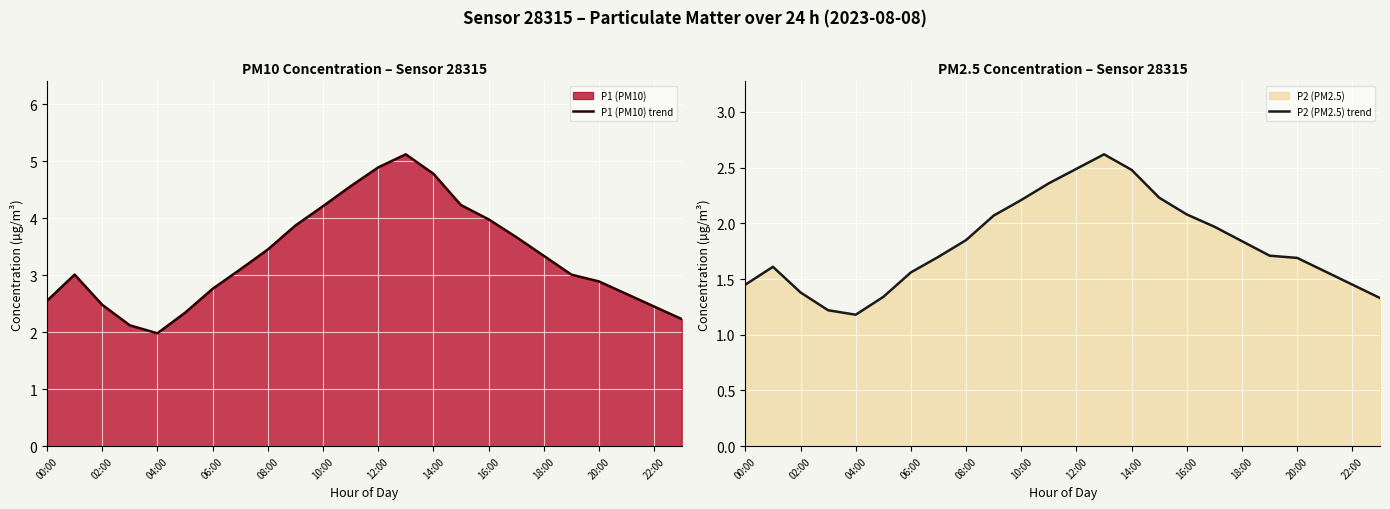

True or false: P1 (PM10) trend has a value of 1.5 at 02:00.

False